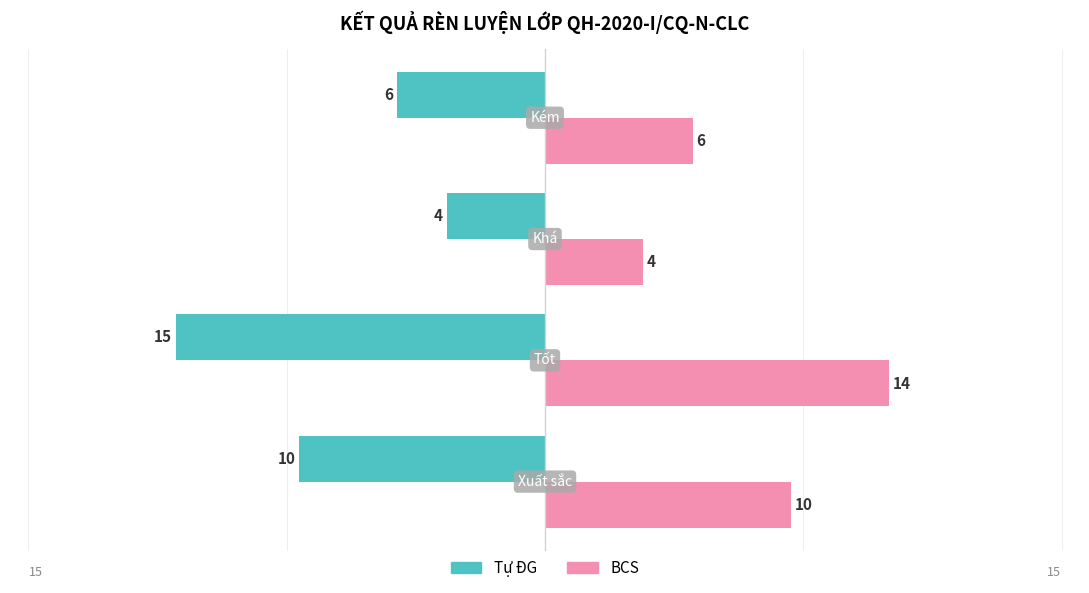

What is the average value of the Tự ĐG series?

-9